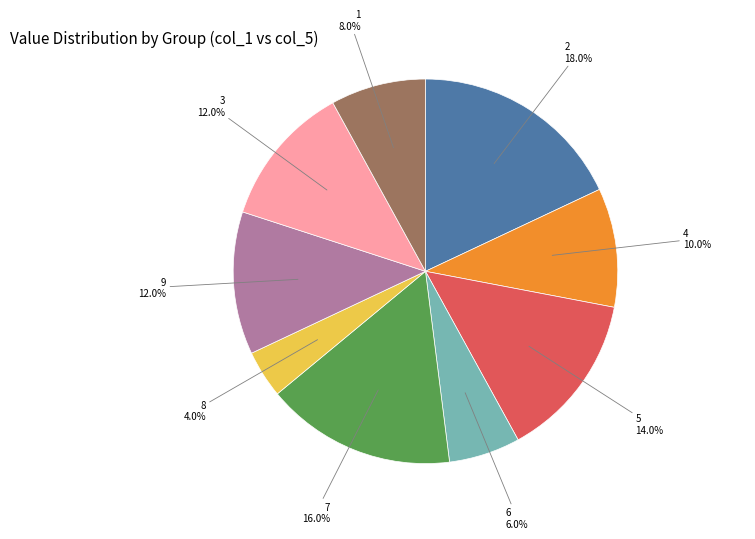

Is there any slice that represents more than half of the pie?

No